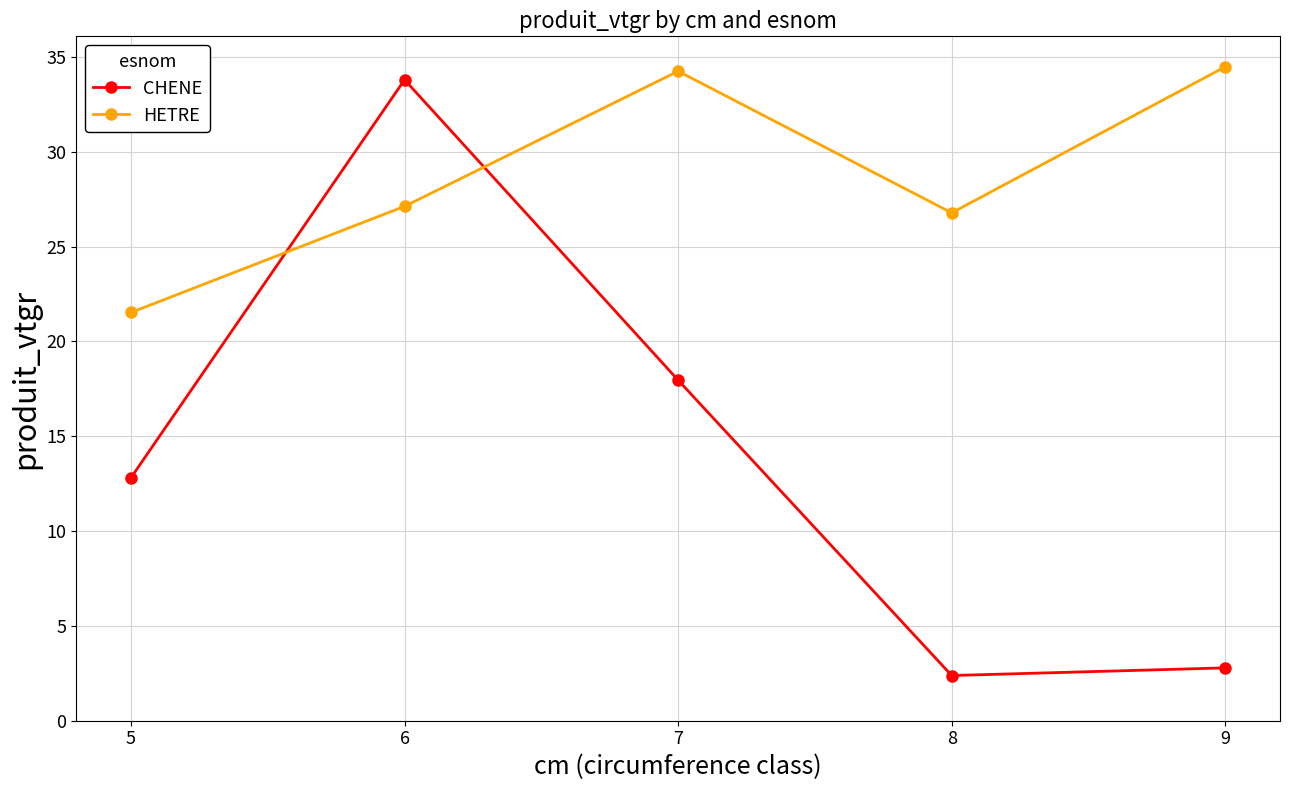

What is the spread (max minus min) of values at 7?

16.3